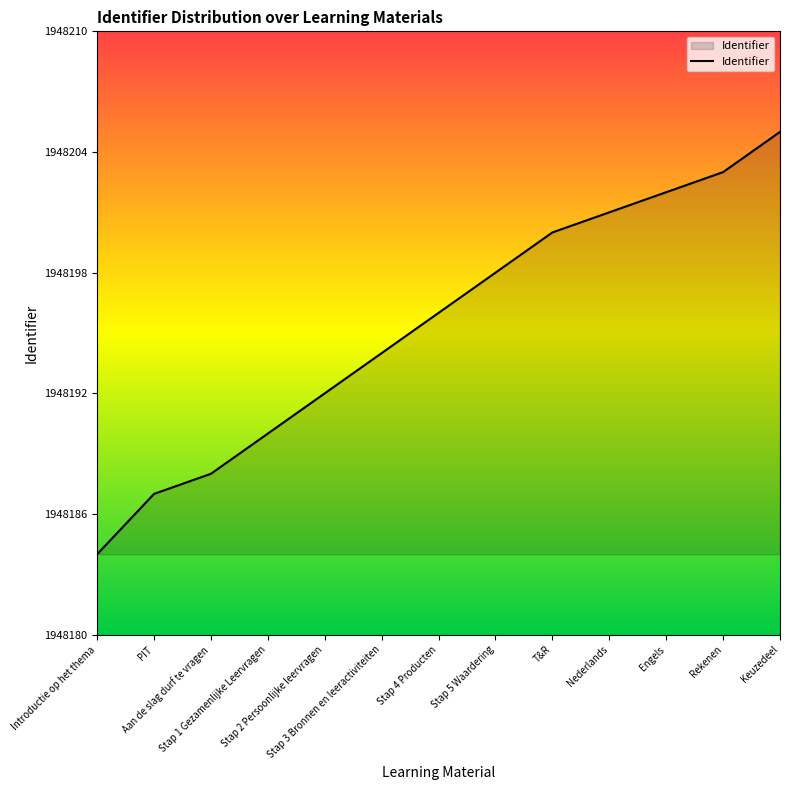

What value does the data have at Introductie op het thema, to the nearest 10?

1948180